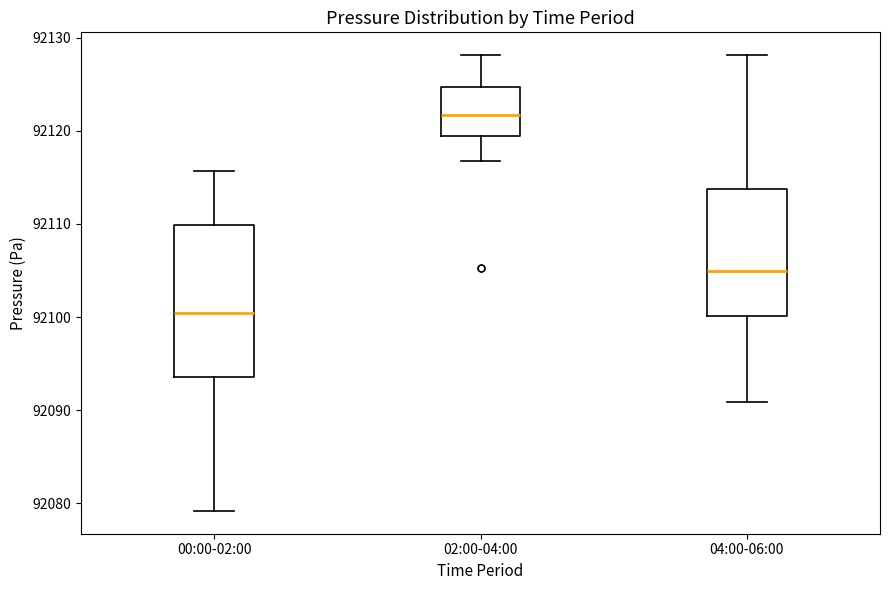

Which box is the tallest, from its lower edge to its upper edge?

00:00-02:00